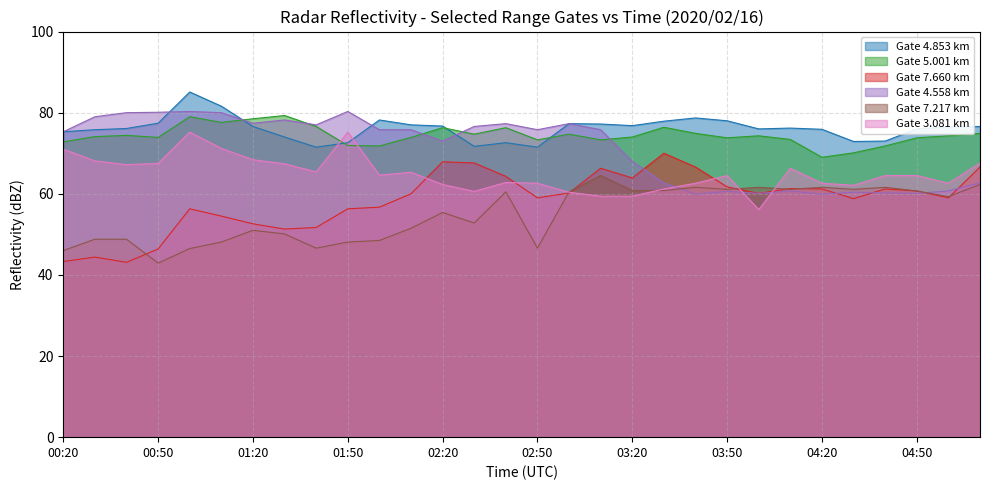

What is the difference between the maximum and minimum values in the 4.853 series?

13.6